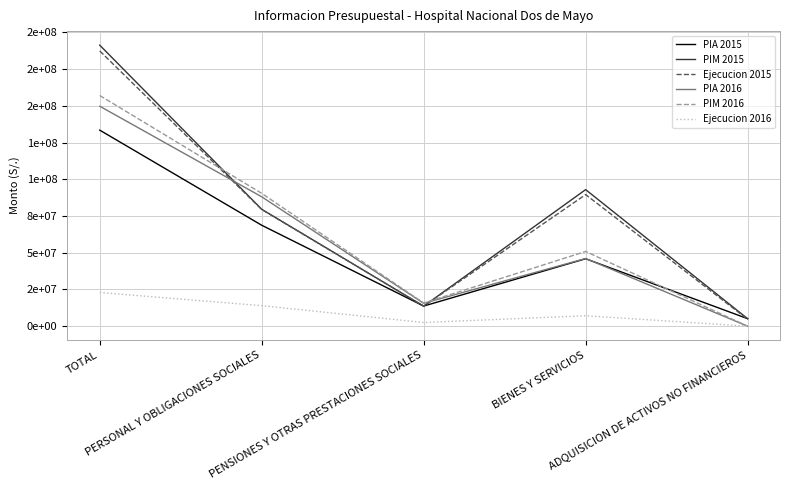

Reading left to right, transcribe all the data shown in this chart.

PIA 2015: 133421070.0	68702072.0	13698286.0	45900052.0	5120660.0
PIM 2015: 191251311.0	79563278.0	13624623.0	92939405.0	5124005.0
Ejecucion 2015: 187318955.4	79418901.7	13622386.9	89559198.7	4718468.2
PIA 2016: 149706834.0	88058314.0	15570503.0	46078017.0	0.0
PIM 2016: 157006505.0	90394954.0	15755195.0	50856356.0	0.0
Ejecucion 2016: 22936556.1	13977216.4	2505096.7	7132827.1	0.0